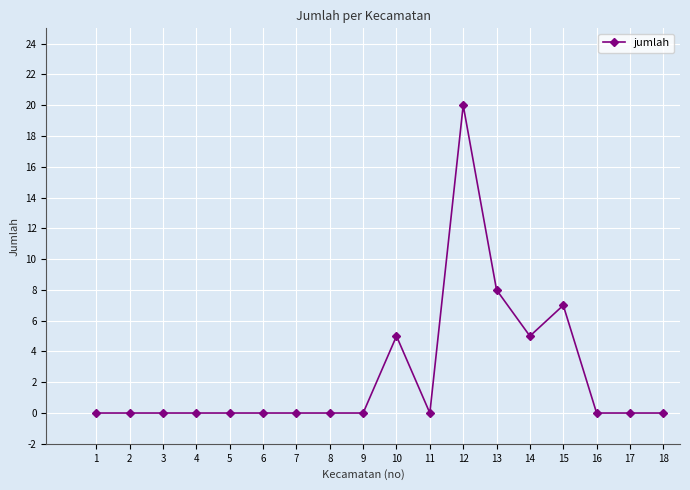

How many distinct data groups are displayed?

1